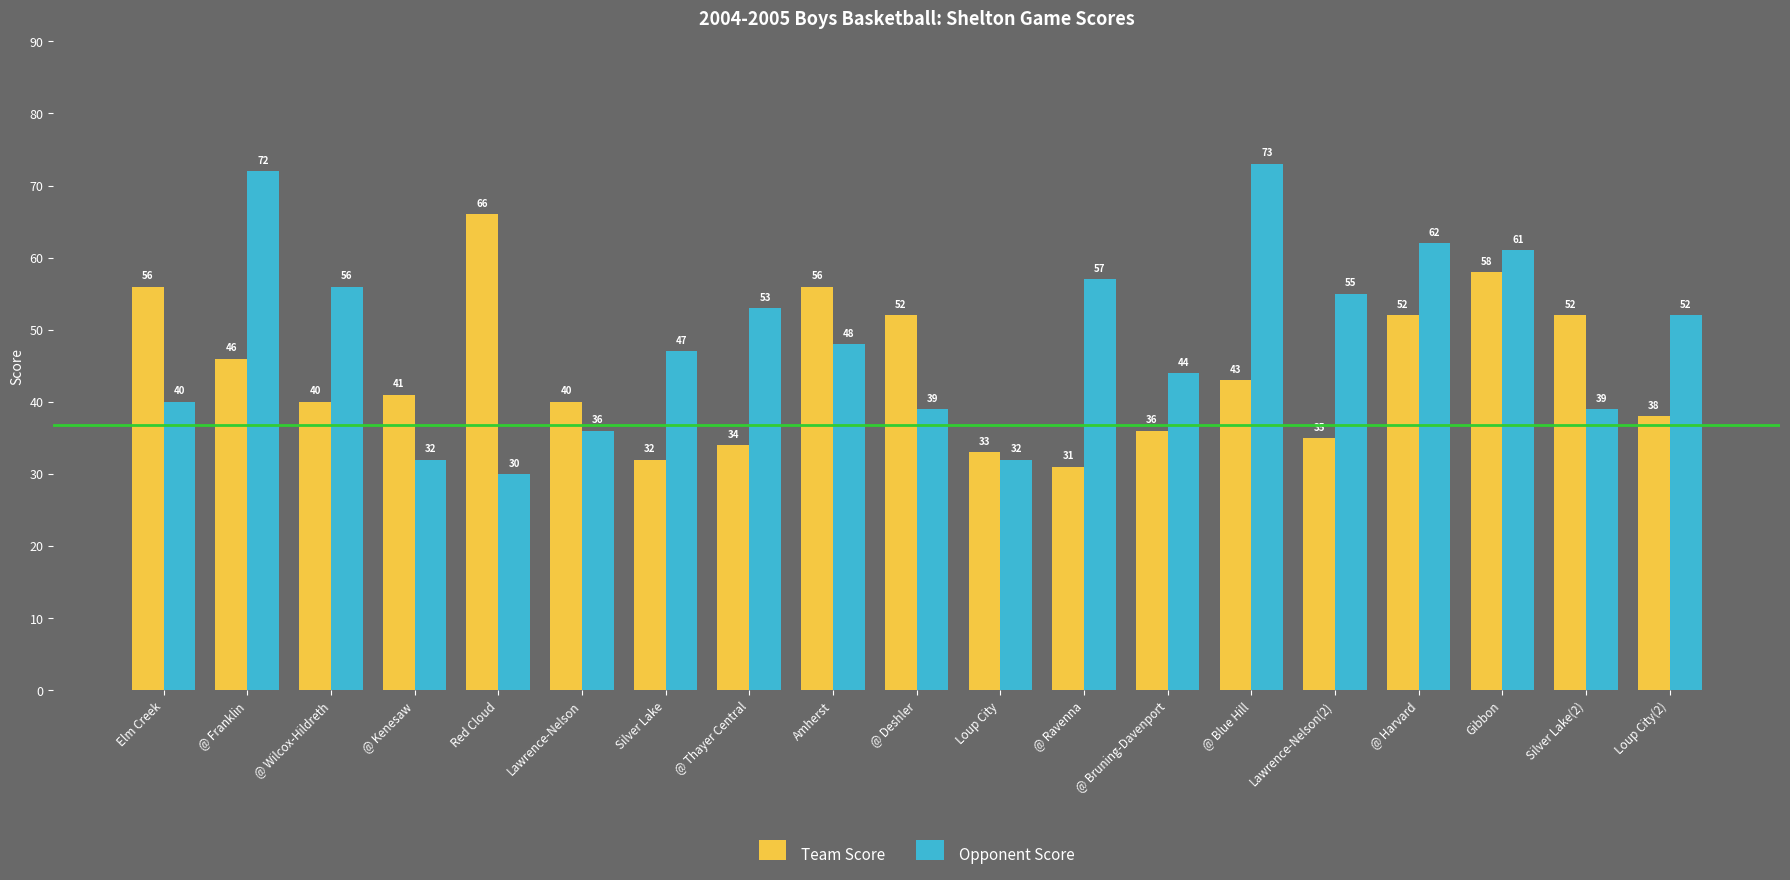

What is the spread (max minus min) of values at Silver Lake(2)?

13